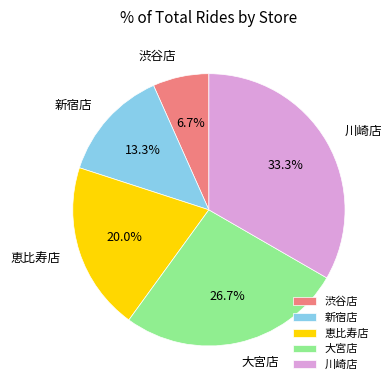

The 新宿店 slice represents 21% of the pie. True or false?

False